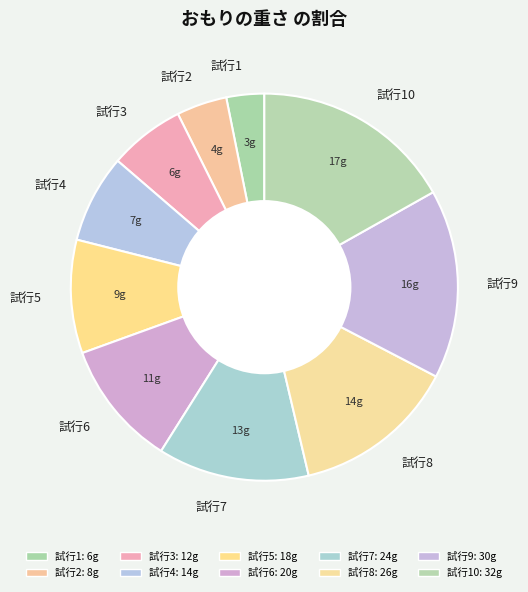

Does 試行3 account for over 50% of the chart?

No